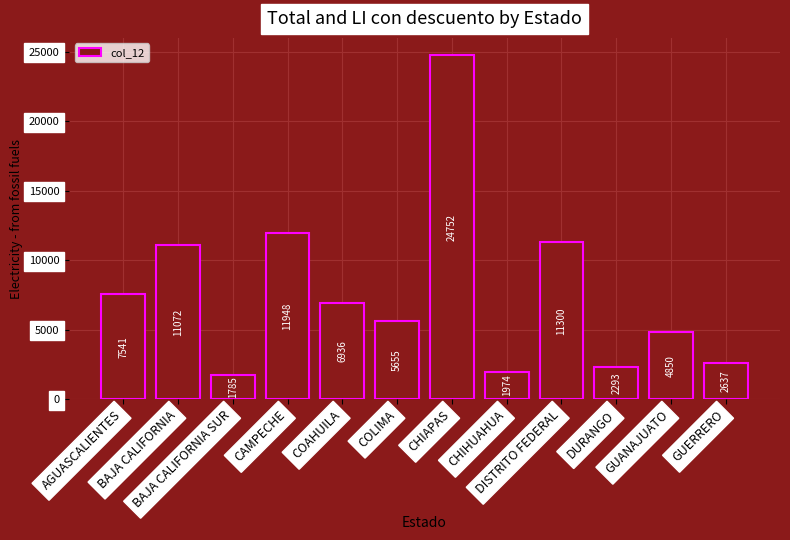

What is the change in value from COLIMA to GUERRERO?

-3018